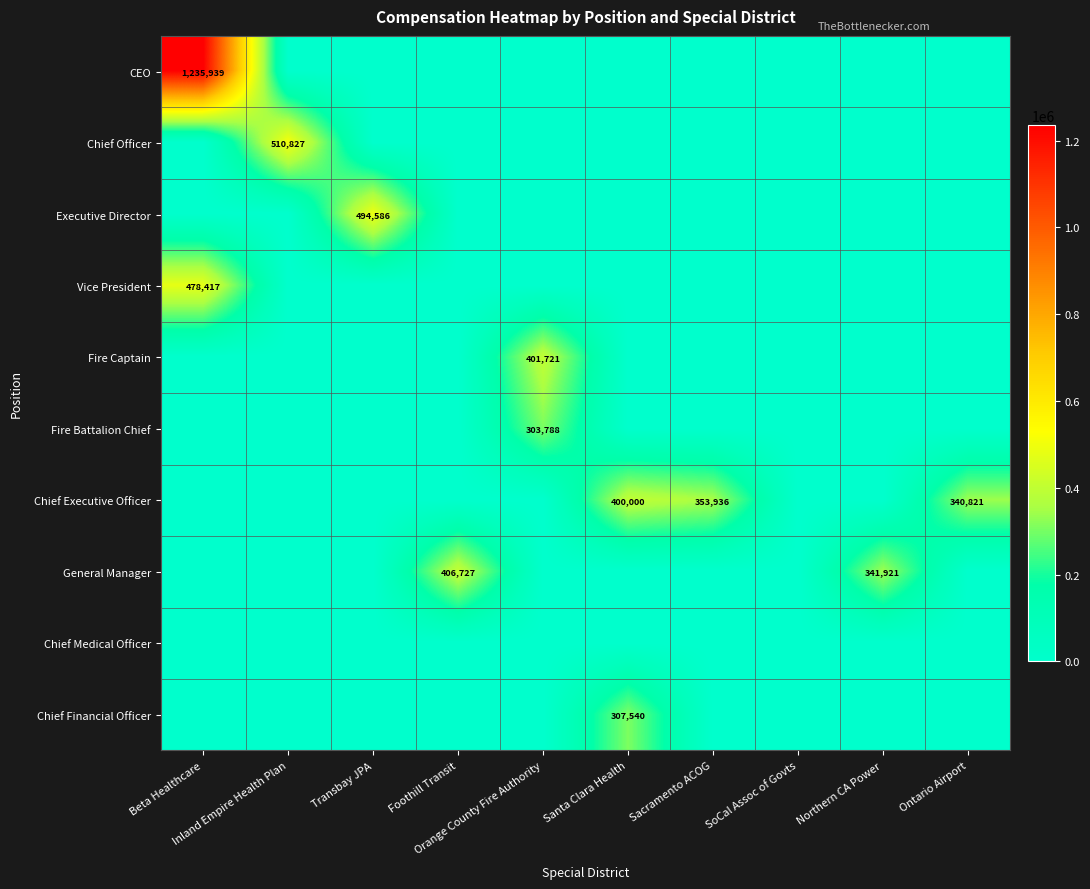

What is the difference between the highest and lowest values at Northern CA Power?

341921